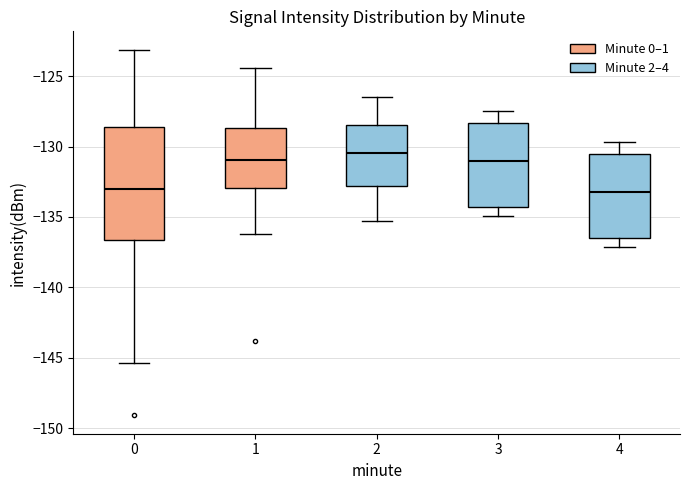

Reading left to right, read every box against the y-axis: the position of its median line, the range the box covers, and the ends of its whiskers. The values are not printed on the chart, so give them approximately, as read against the axis.

0: median -133.0, box -136.5 to -128.5, whiskers -145.5 to -123.0
1: median -131.0, box -133.0 to -128.5, whiskers -136.0 to -124.5
2: median -130.5, box -133.0 to -128.5, whiskers -135.5 to -126.5
3: median -131.0, box -134.5 to -128.5, whiskers -135.0 to -127.5
4: median -133.0, box -136.5 to -130.5, whiskers -137.0 to -129.5